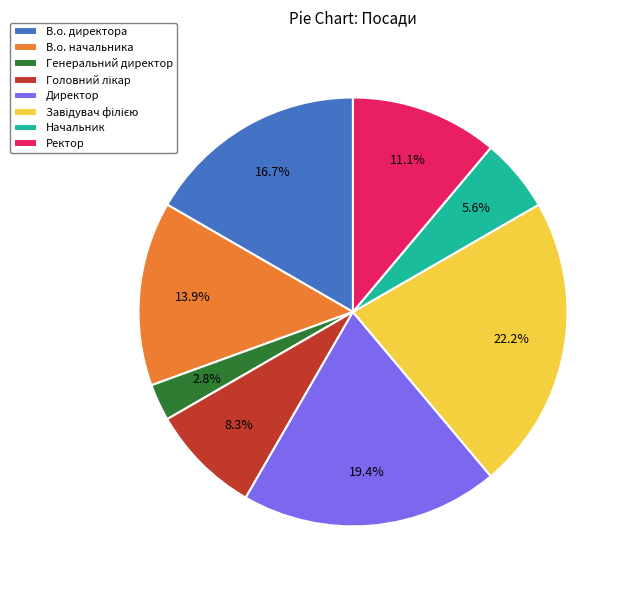

Does Генеральний директор account for over 50% of the chart?

No